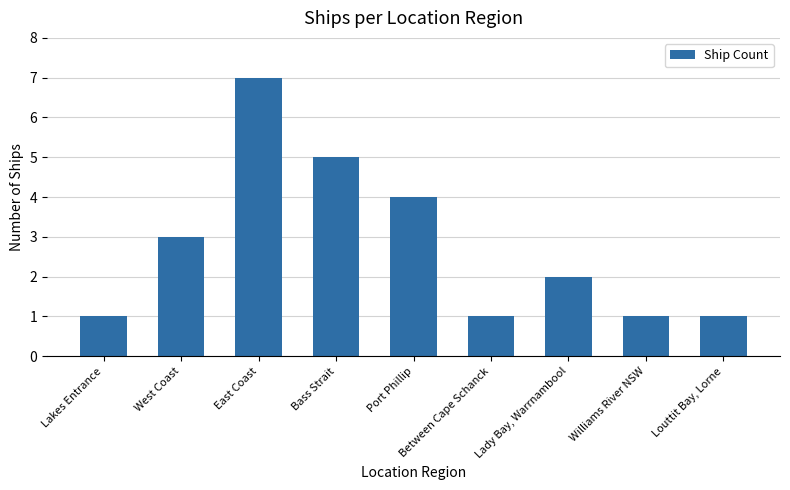

Which has a higher value, Louttit Bay, Lorne or West Coast?

West Coast